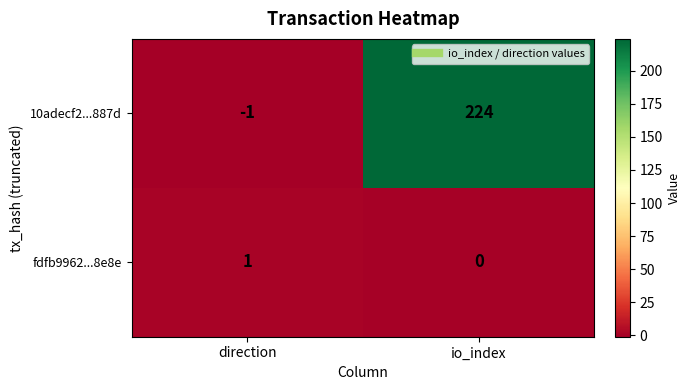

Reading left to right, transcribe all the data shown in this chart.

10adecf2...887d: direction=-1	io_index=224
fdfb9962...8e8e: direction=1	io_index=0